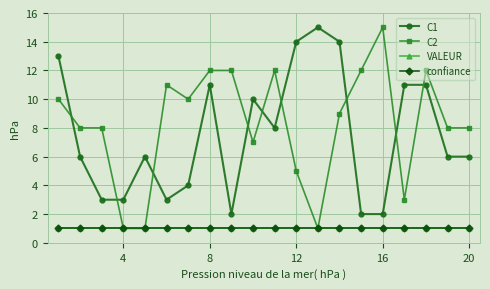

What is the average value of the C2 series?

8